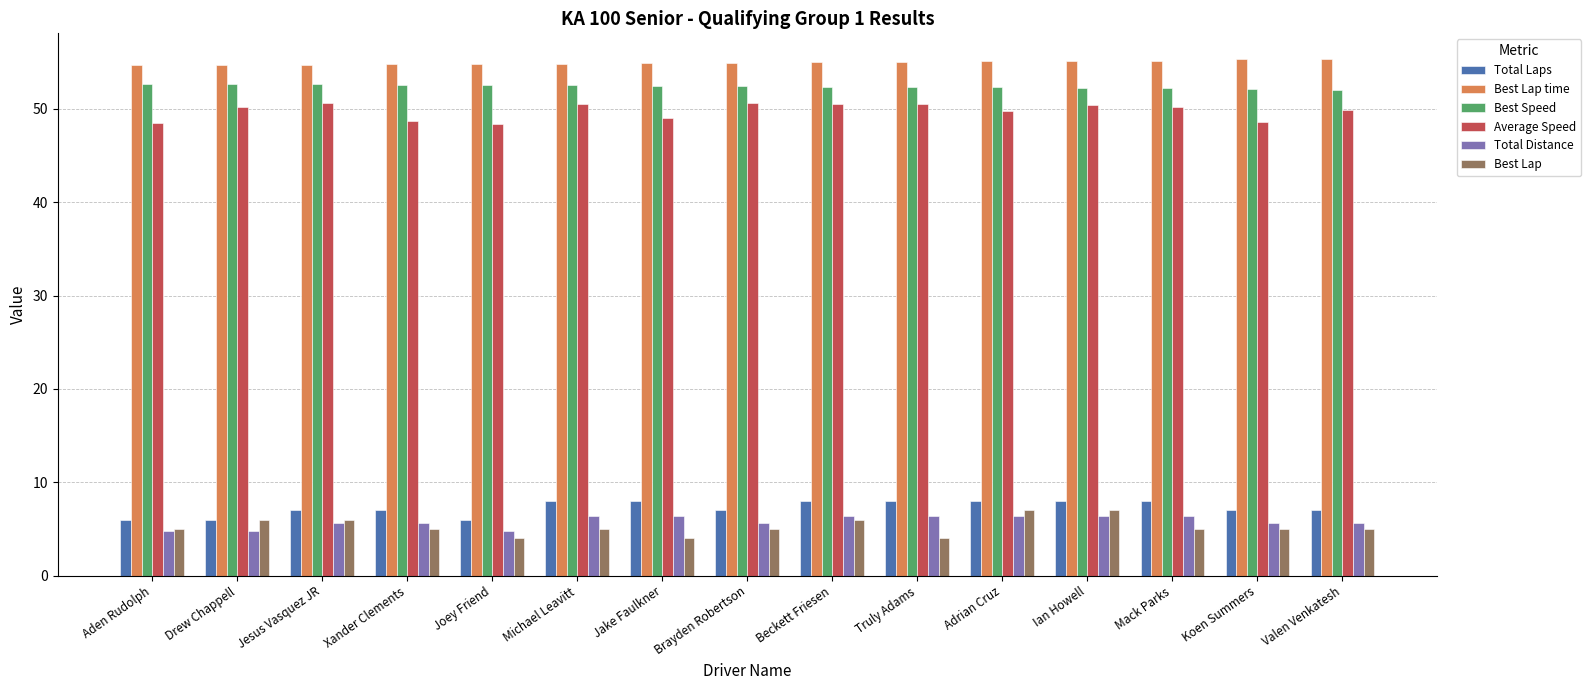

What is the approximate value of Total Distance at Jake Faulkner?

6.4